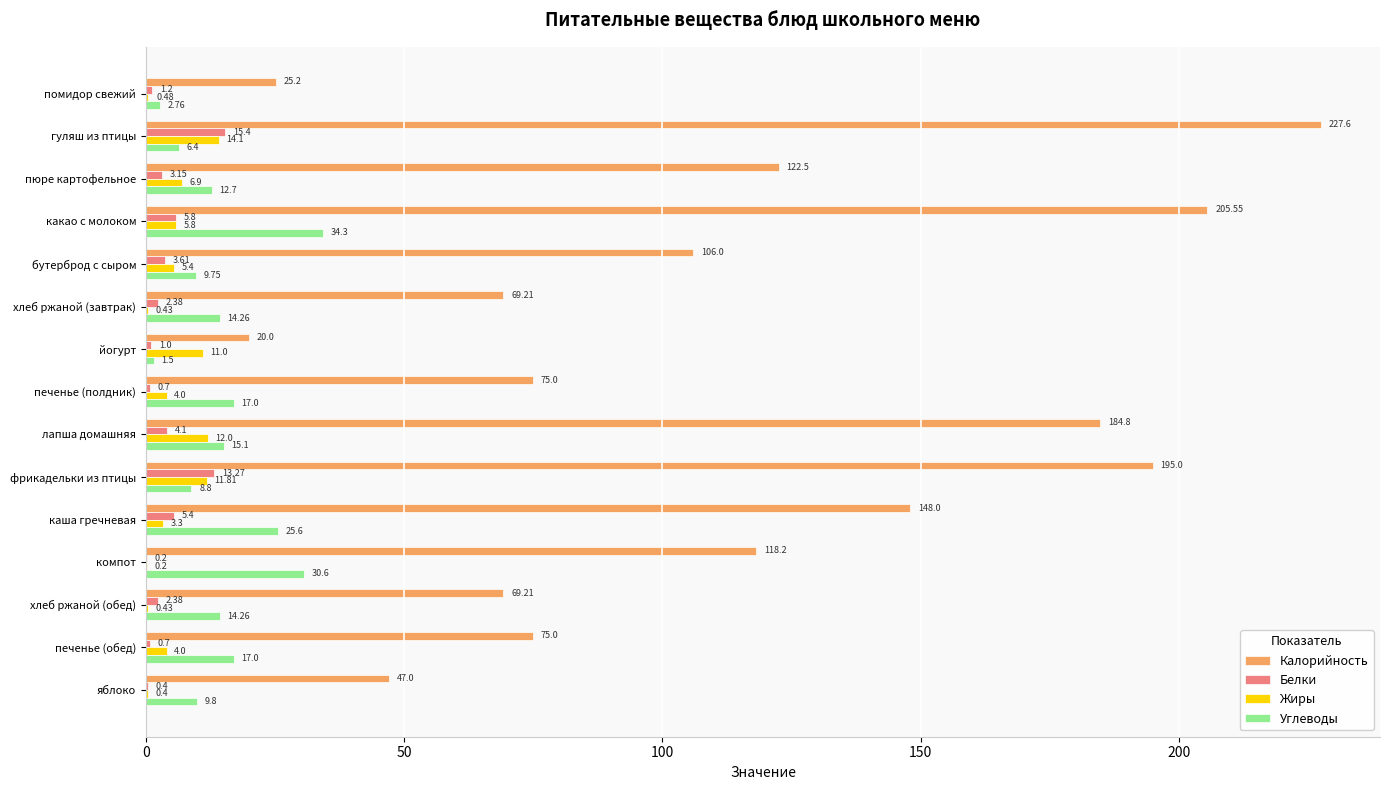

What is the sum of the Жиры values at фрикадельки из птицы and компот?

12.0